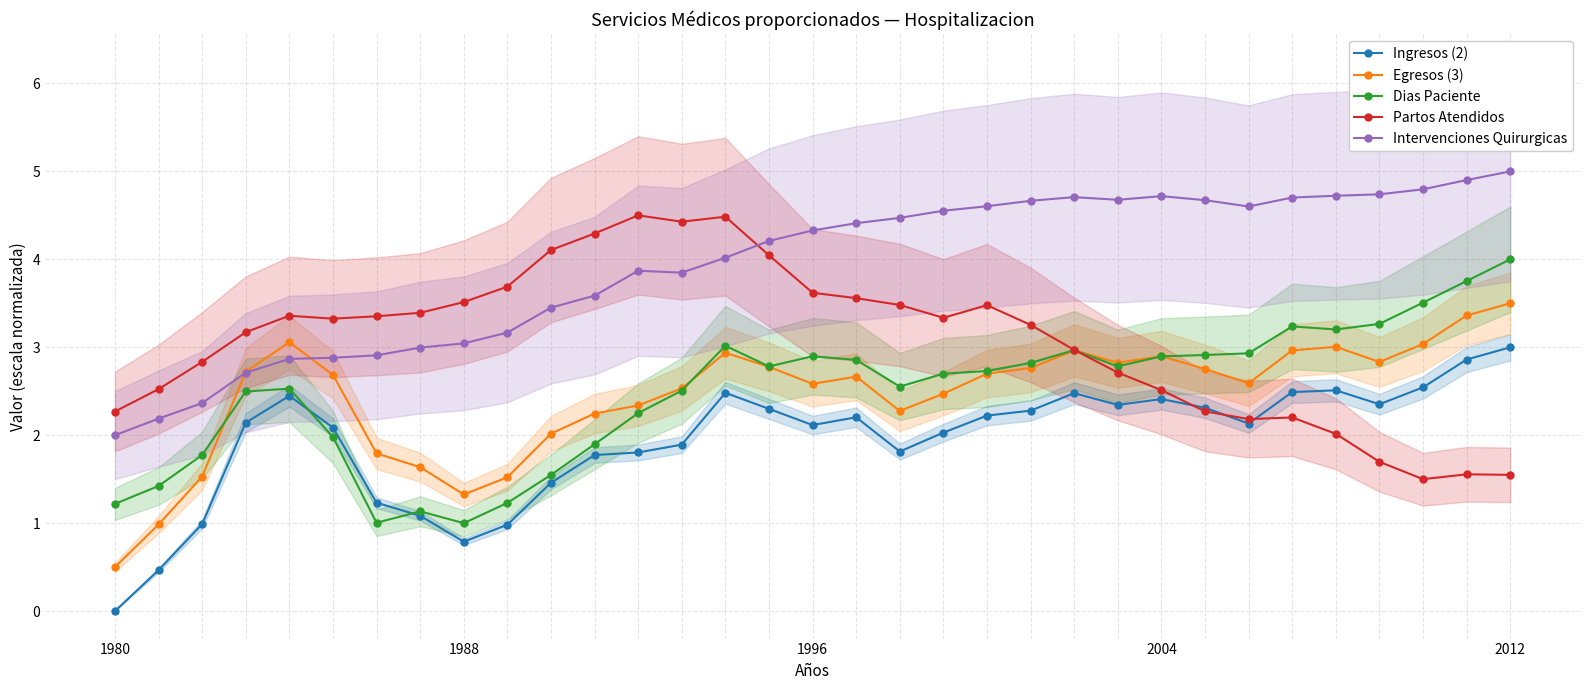

What is the lowest value of the Egresos (3) series?

0.5